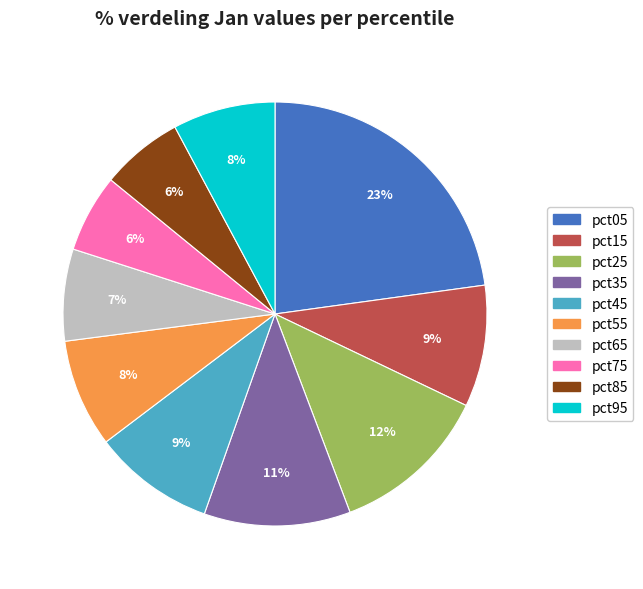

Is pct45 the majority of the pie?

No